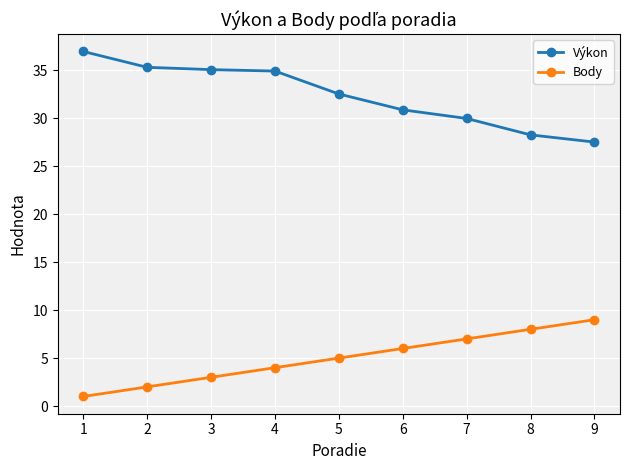

Count the number of categories in the chart.

9